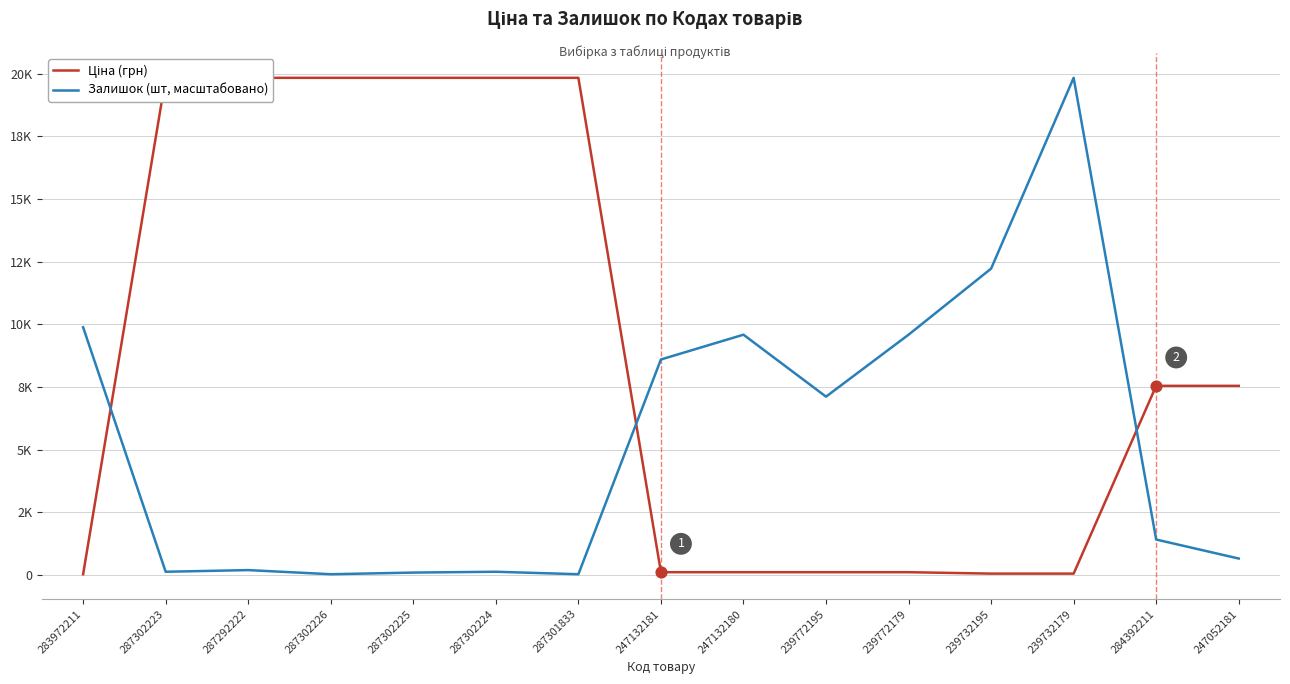

At how many categories does at least one series exceed 12218?

8